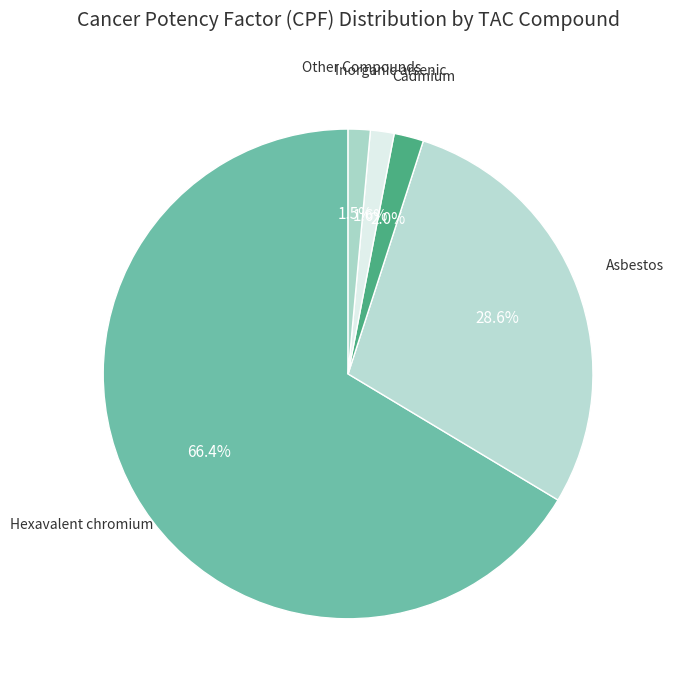

How many segments does this pie chart have?

5